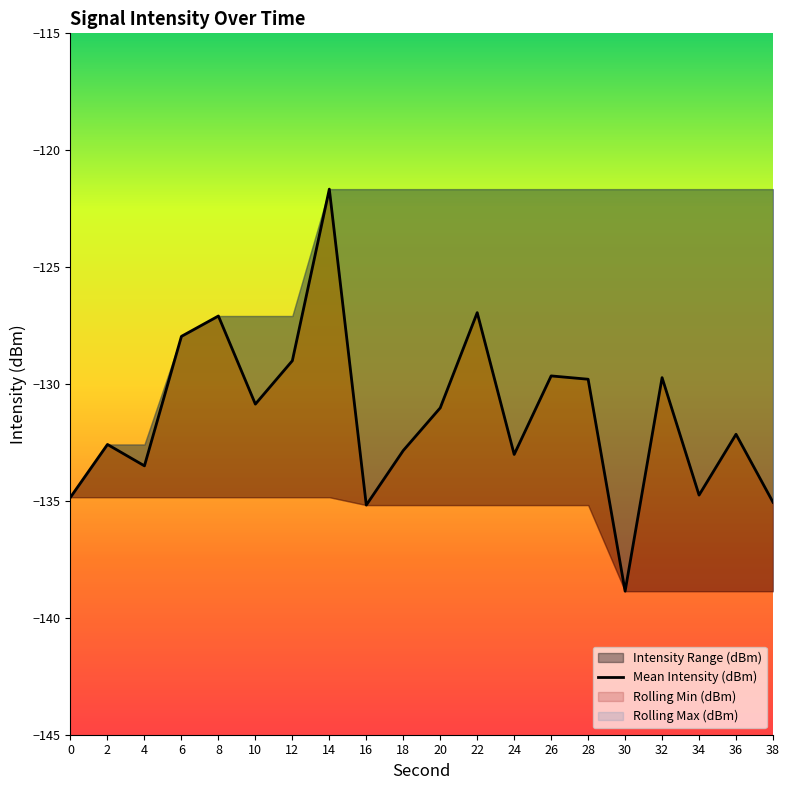

List the labels in order of value, smallest first.

30, 16, 38, 0, 34, 4, 24, 18, 2, 36, 20, 10, 28, 32, 26, 12, 6, 8, 22, 14